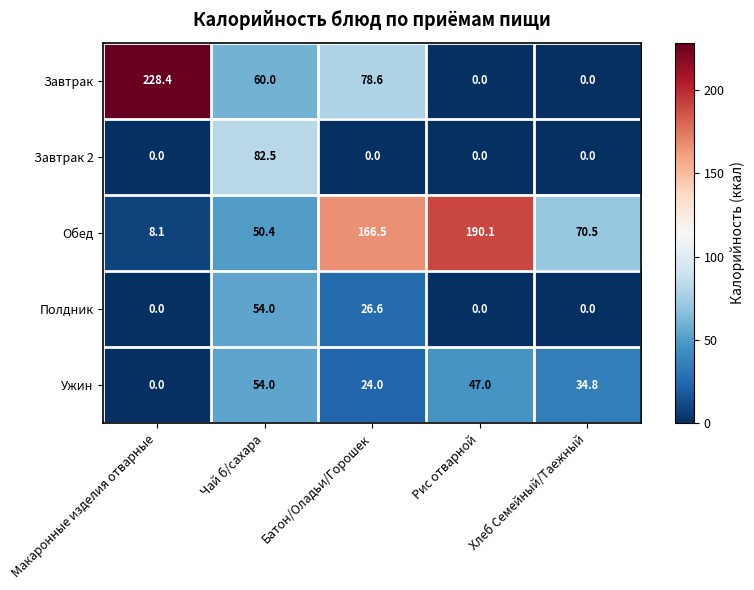

List the labels in order of Ужин value, largest first.

Чай б/сахара, Рис отварной, Хлеб Семейный/Таежный, Батон/Оладьи/Горошек, Макаронные изделия отварные